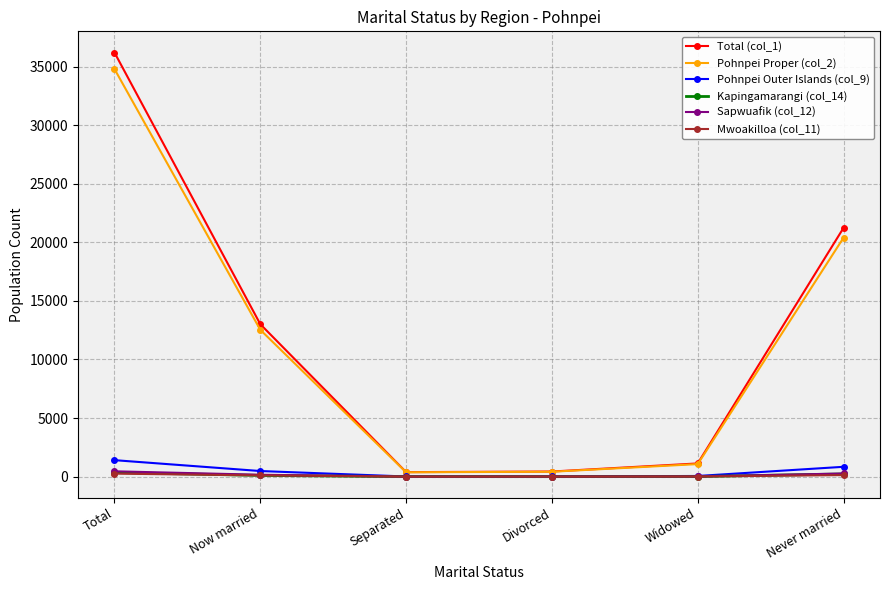

Which series has the largest range (max minus min)?

Total (col_1)